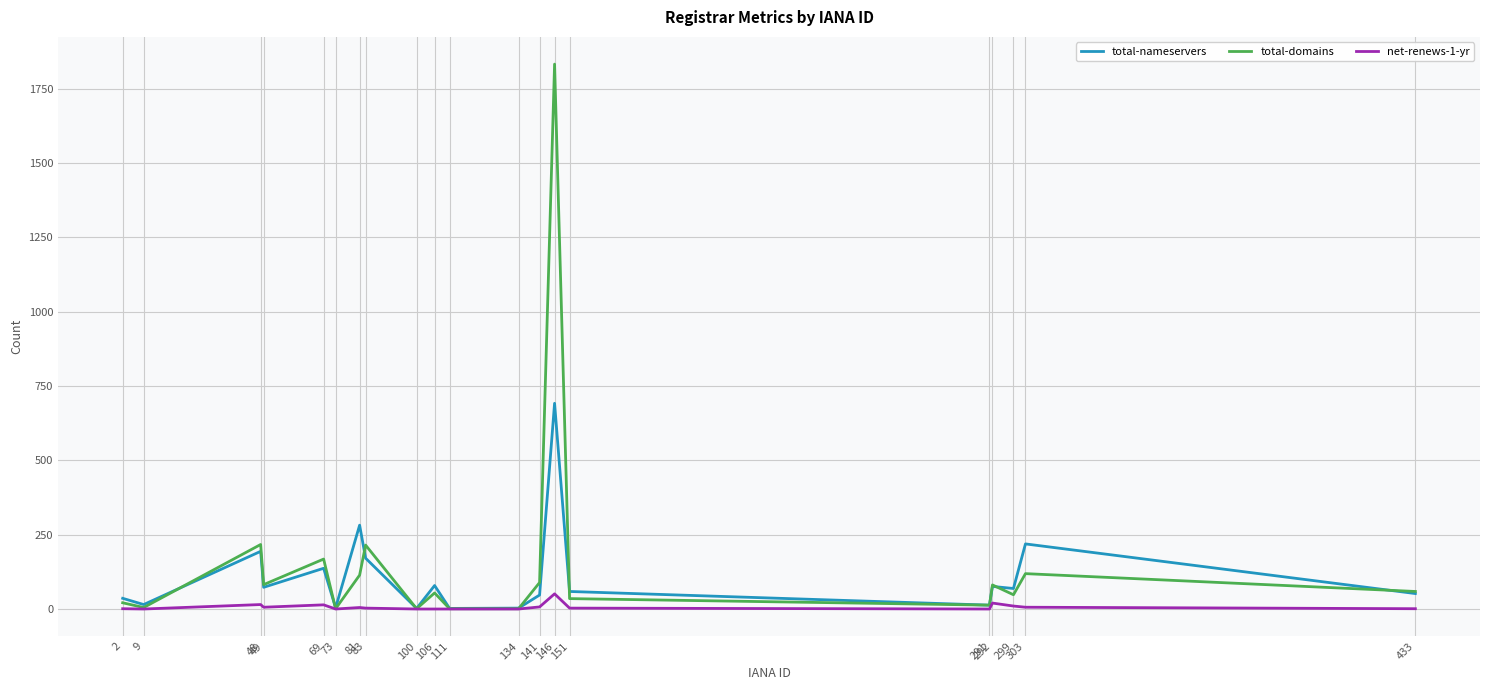

Rank the series by their maximum value, from lowest to highest.

net-renews-1-yr, total-nameservers, total-domains